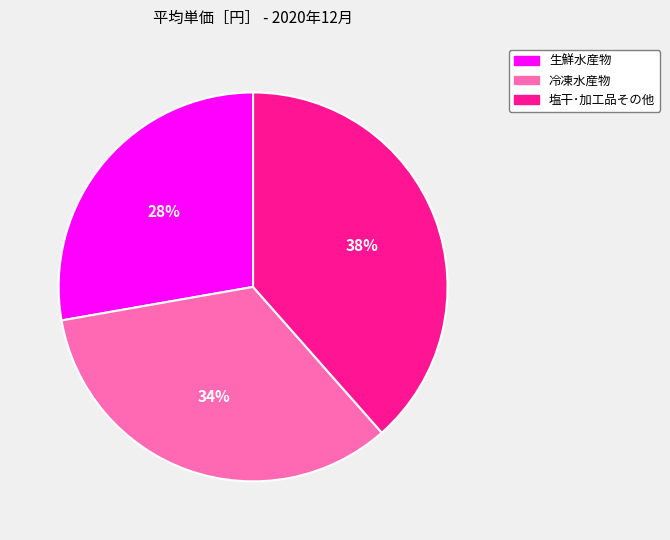

Do 生鮮水産物 and 塩干･加工品その他 together represent more than half of the pie?

Yes